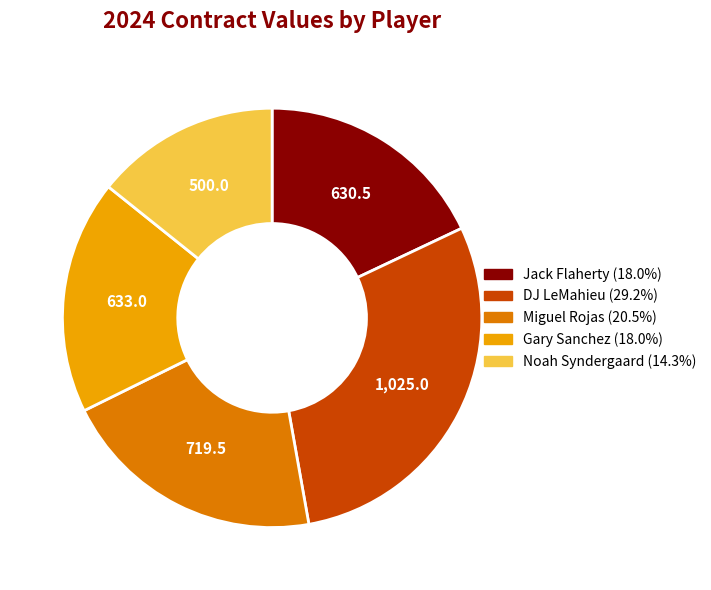

Approximately how many times larger is the value at DJ LeMahieu compared to Jack Flaherty?

1.6